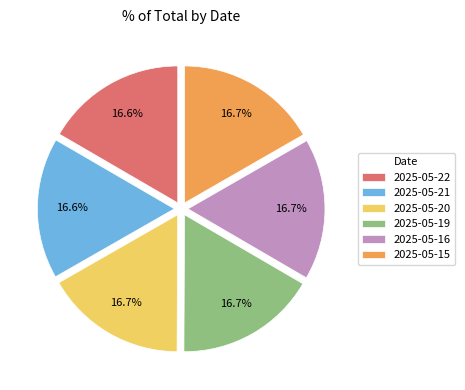

What percentage is NOT represented by 2025-05-21?

83.4%